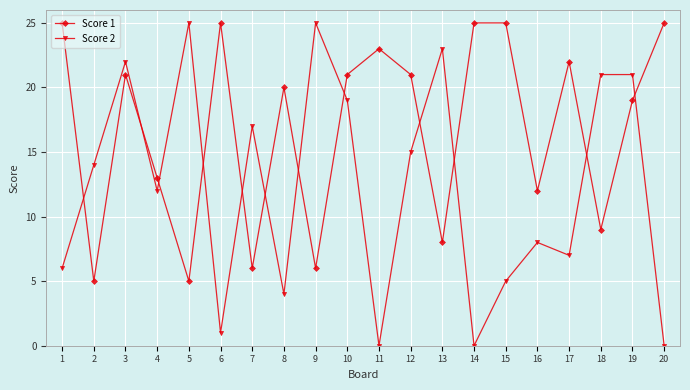

What is the sum of the Score 1 values at 19 and 12?

40